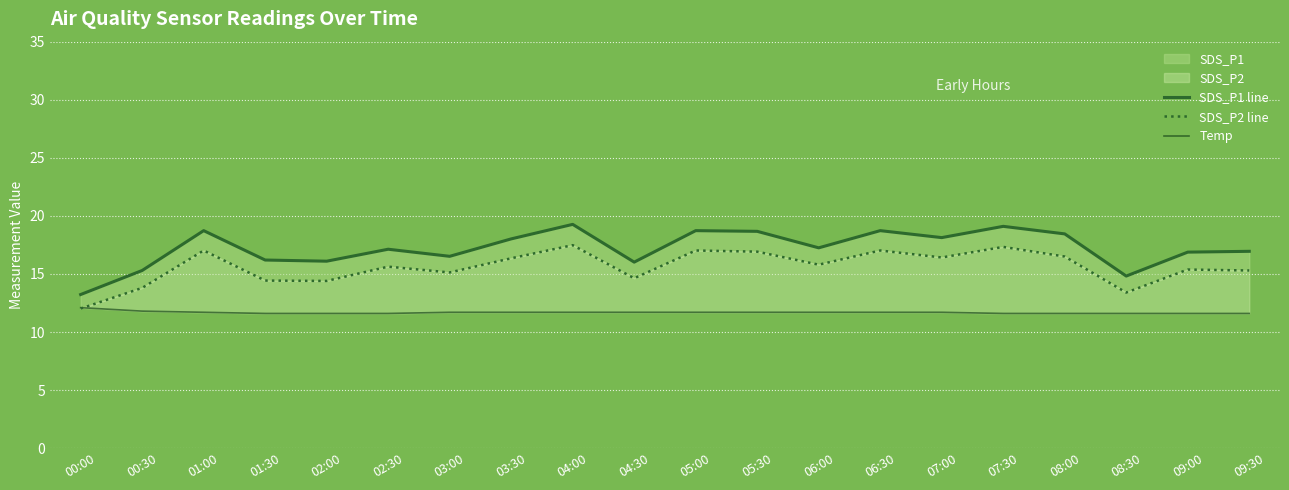

True or false: SDS_P2 line and Temp intersect in this chart.

True